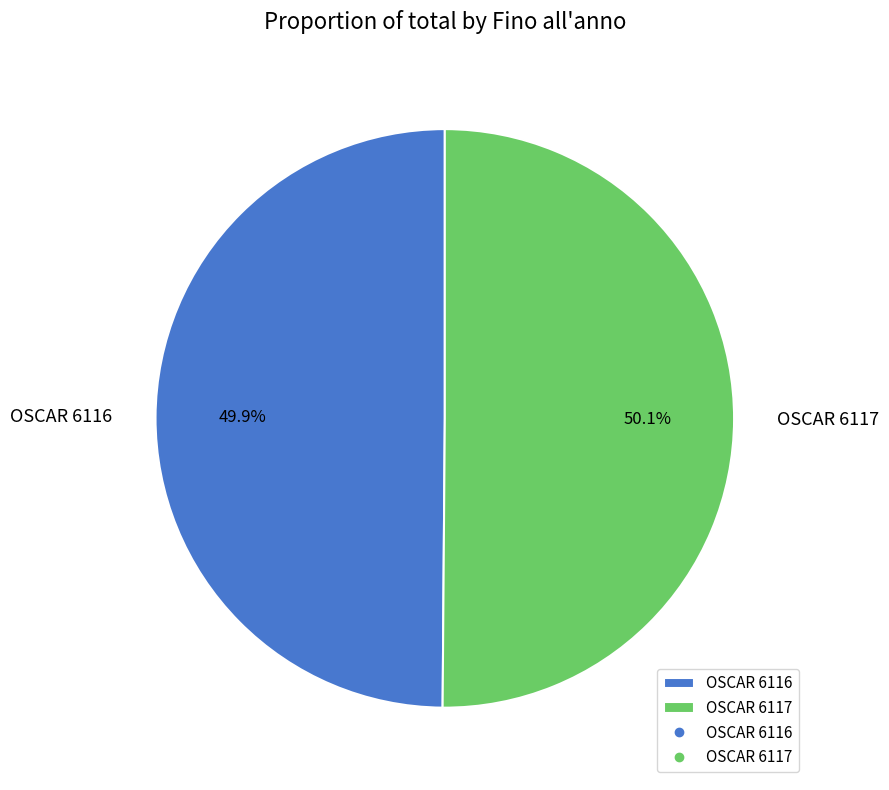

Approximately how many times larger is the value at OSCAR 6116 compared to OSCAR 6117?

1.0